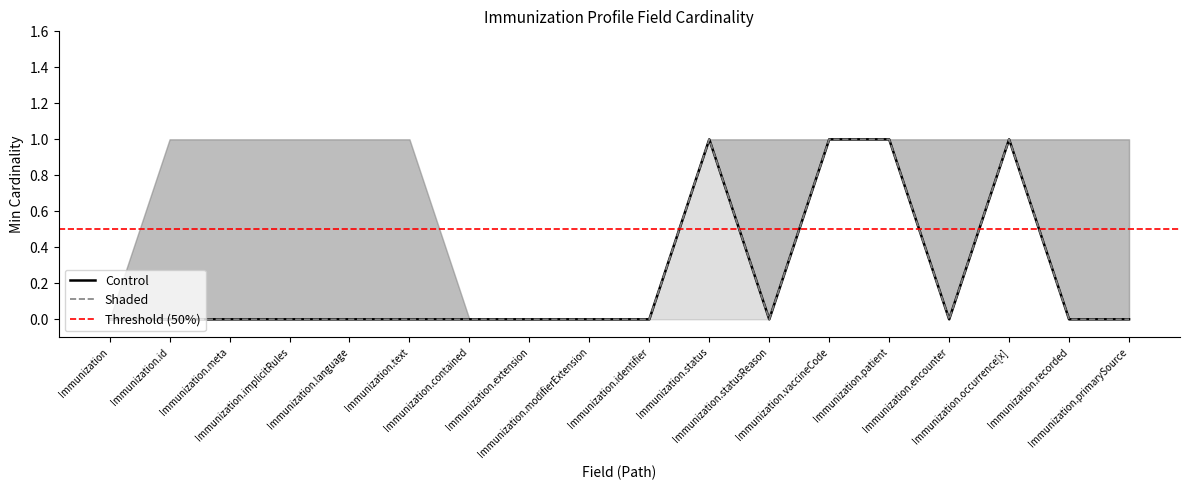

What is the difference between the maximum and second lowest values in the Shaded_lower series?

1